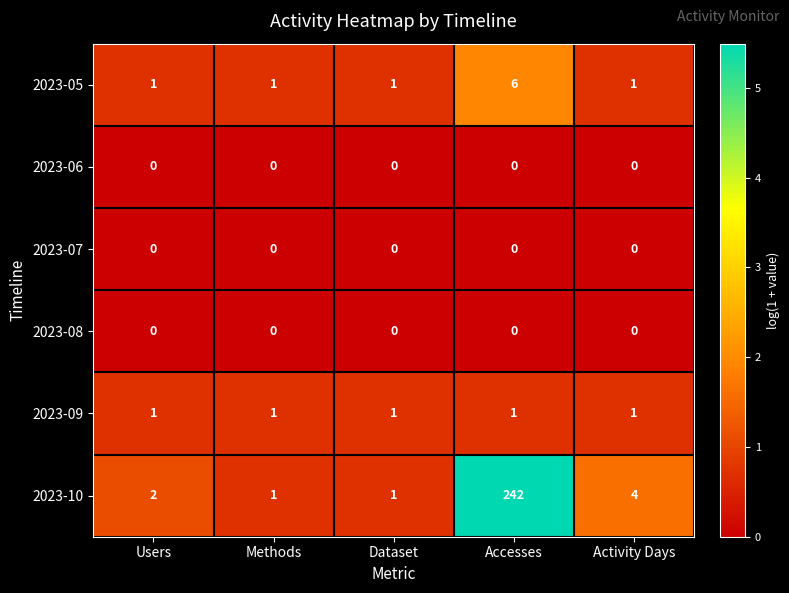

At which category does the chart reach its peak across all series?

Accesses